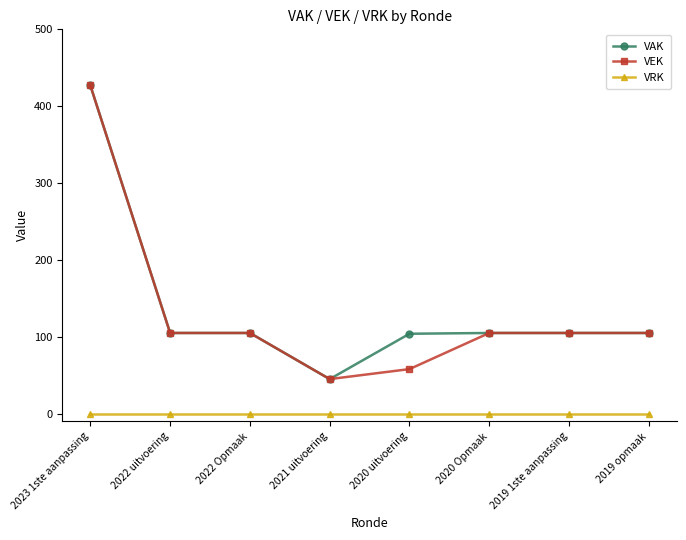

What is the difference between the highest and lowest values at 2022 uitvoering?

105